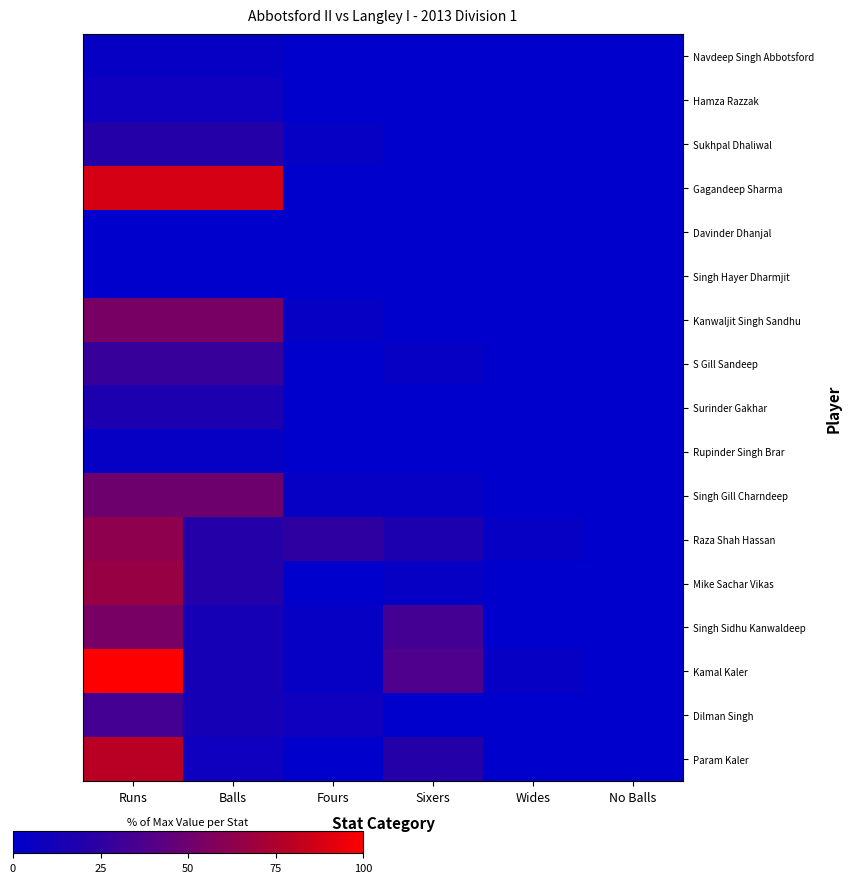

Reading left to right, list all the values displayed in this chart.

Navdeep Singh Abbotsford: Runs=4.2	Balls=4.2	Fours=0.0	Sixers=0.0	Wides=0.0	No Balls=0.0
Hamza Razzak: Runs=8.3	Balls=8.3	Fours=0.0	Sixers=0.0	Wides=0.0	No Balls=0.0
Sukhpal Dhaliwal: Runs=20.8	Balls=20.8	Fours=4.2	Sixers=0.0	Wides=0.0	No Balls=0.0
Gagandeep Sharma: Runs=87.5	Balls=87.5	Fours=0.0	Sixers=0.0	Wides=0.0	No Balls=0.0
Davinder Dhanjal: Runs=0.0	Balls=0.0	Fours=0.0	Sixers=0.0	Wides=0.0	No Balls=0.0
Singh Hayer Dharmjit: Runs=0.0	Balls=0.0	Fours=0.0	Sixers=0.0	Wides=0.0	No Balls=0.0
Kanwaljit Singh Sandhu: Runs=54.2	Balls=54.2	Fours=4.2	Sixers=0.0	Wides=0.0	No Balls=0.0
S Gill Sandeep: Runs=29.2	Balls=29.2	Fours=0.0	Sixers=4.2	Wides=0.0	No Balls=0.0
Surinder Gakhar: Runs=16.7	Balls=16.7	Fours=0.0	Sixers=0.0	Wides=0.0	No Balls=0.0
Rupinder Singh Brar: Runs=4.2	Balls=4.2	Fours=0.0	Sixers=0.0	Wides=0.0	No Balls=0.0
Singh Gill Charndeep: Runs=50.0	Balls=50.0	Fours=4.2	Sixers=4.2	Wides=0.0	No Balls=0.0
Raza Shah Hassan: Runs=62.5	Balls=20.8	Fours=25.0	Sixers=16.7	Wides=4.2	No Balls=0.0
Mike Sachar Vikas: Runs=66.7	Balls=20.8	Fours=0.0	Sixers=4.2	Wides=0.0	No Balls=0.0
Singh Sidhu Kanwaldeep: Runs=54.2	Balls=12.5	Fours=4.2	Sixers=33.3	Wides=0.0	No Balls=0.0
Kamal Kaler: Runs=100.0	Balls=12.5	Fours=4.2	Sixers=37.5	Wides=4.2	No Balls=0.0
Dilman Singh: Runs=33.3	Balls=12.5	Fours=8.3	Sixers=0.0	Wides=0.0	No Balls=0.0
Param Kaler: Runs=79.2	Balls=8.3	Fours=0.0	Sixers=20.8	Wides=0.0	No Balls=0.0